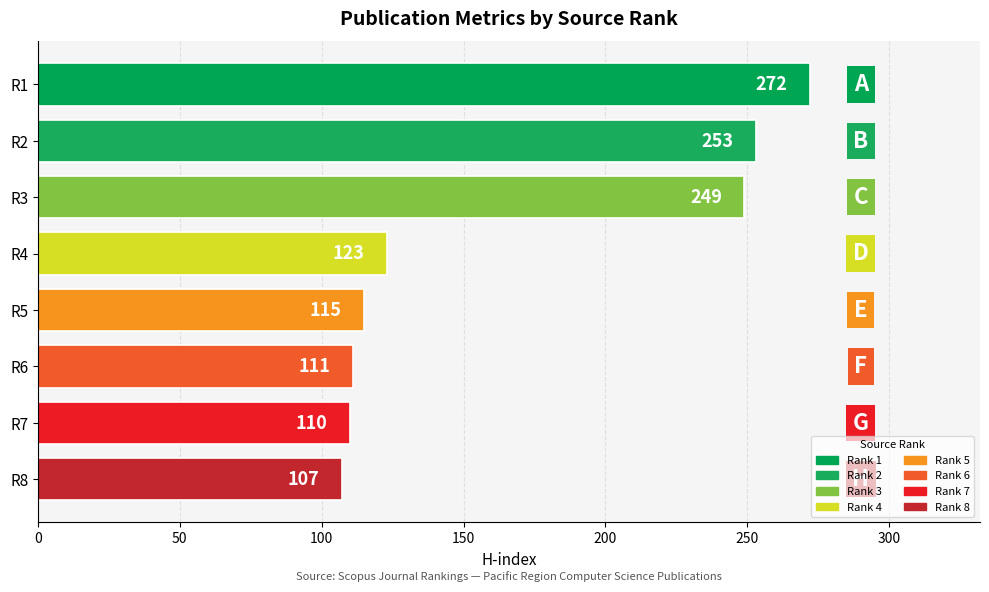

Does the chart contain any negative values?

No